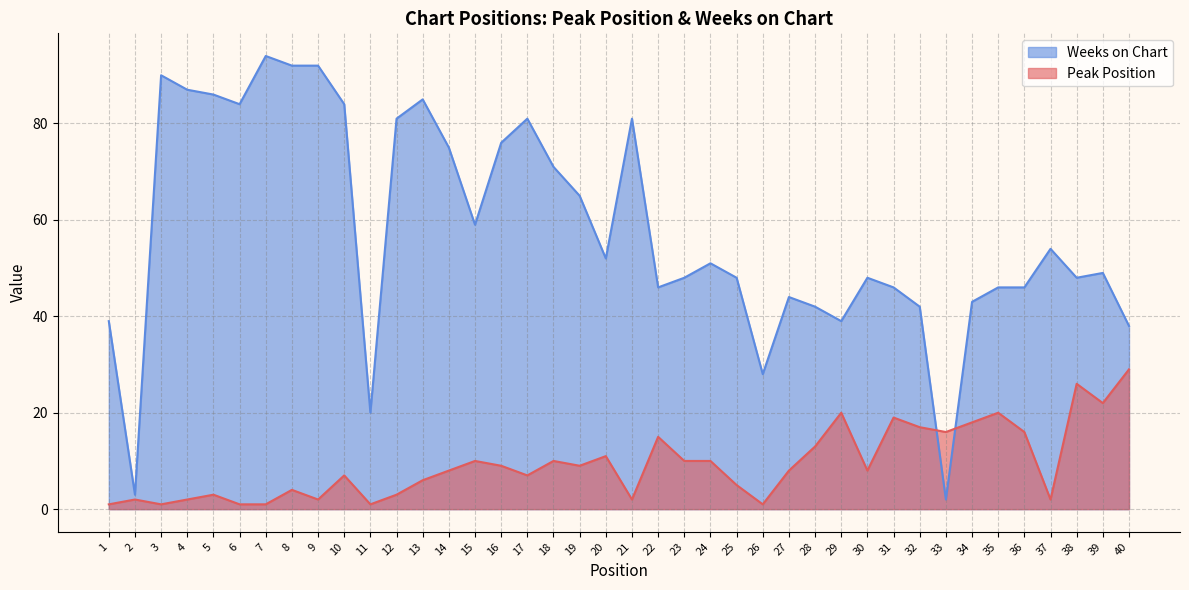

In Weeks on Chart, how many points are higher than both neighbors (excluding endpoints)?

10